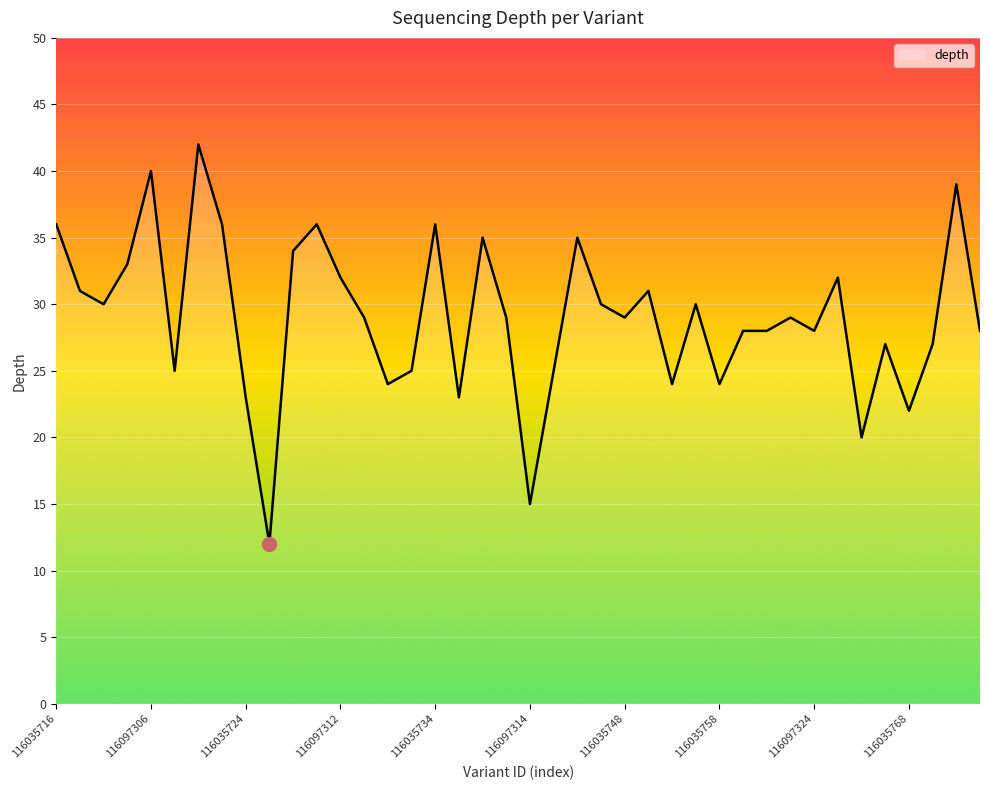

What is the greatest value displayed?

42